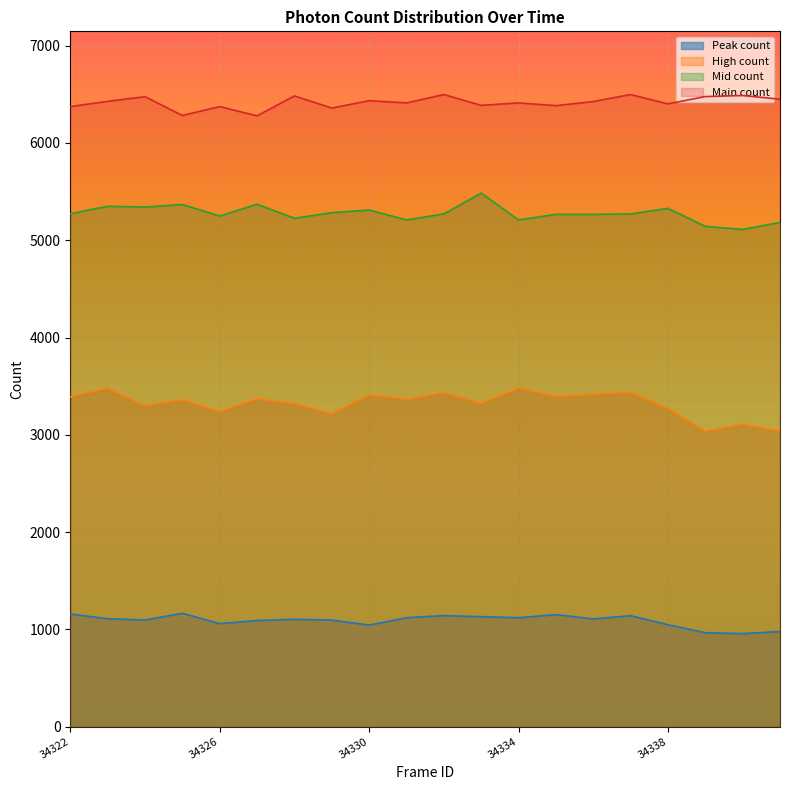

What is the sum of all Mid count values?

105513